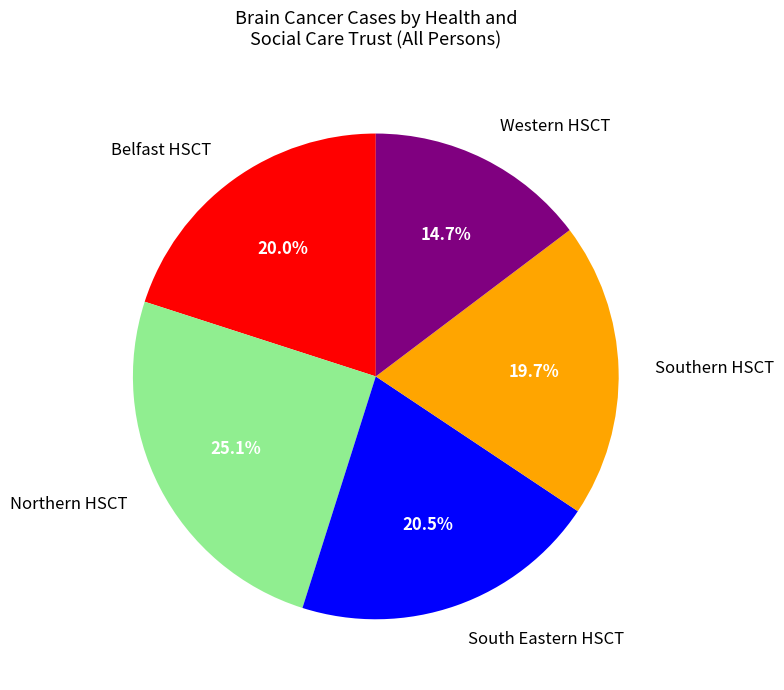

What is the largest slice in the pie chart?

Northern HSCT